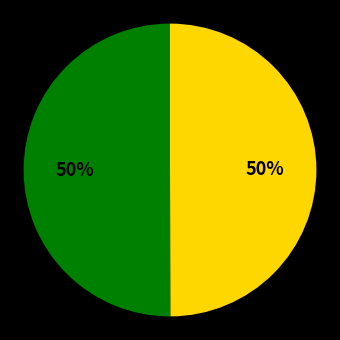

To the nearest percent, what is the average slice percentage?

50%